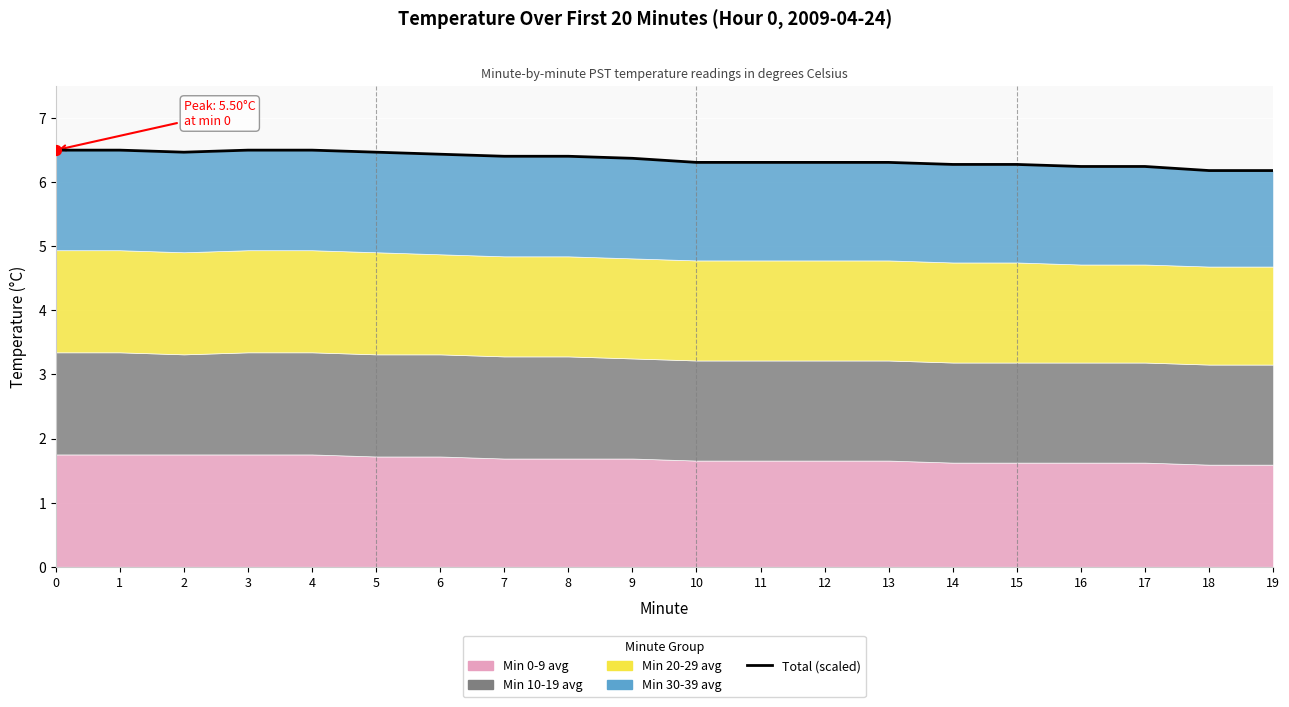

What is the ratio of the value at 6 to the value at 9?

1.0